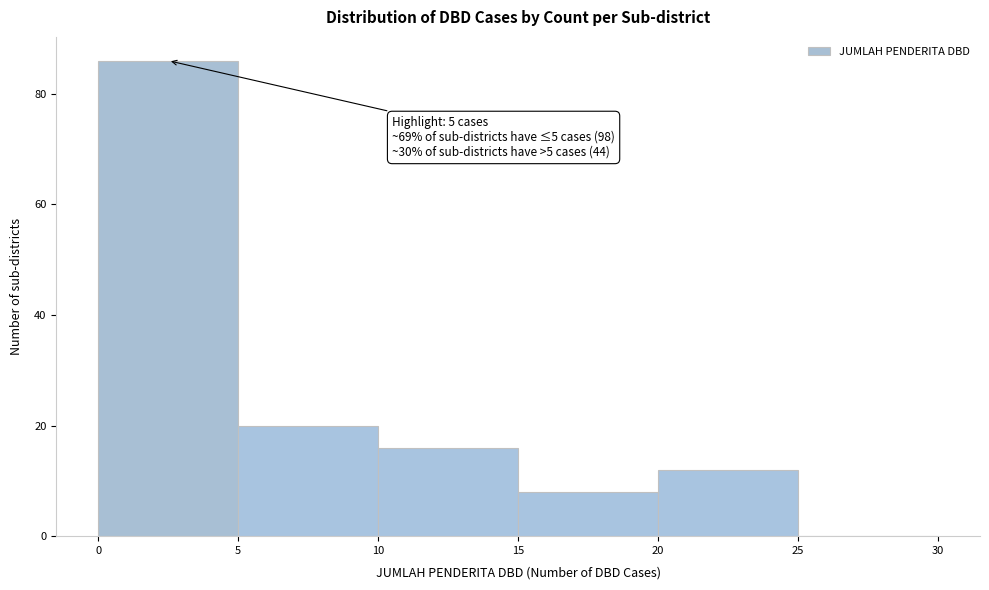

Which range on the x-axis has the tallest bar?

0 to 5